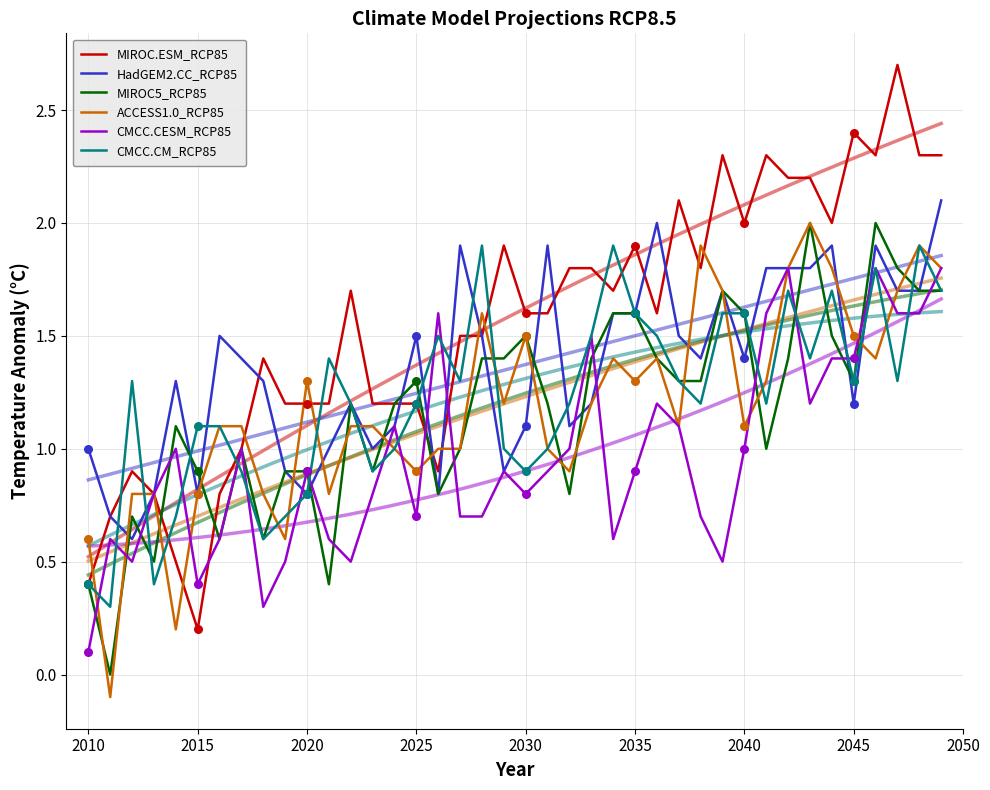

What is the total value across all series at 2040?

8.7